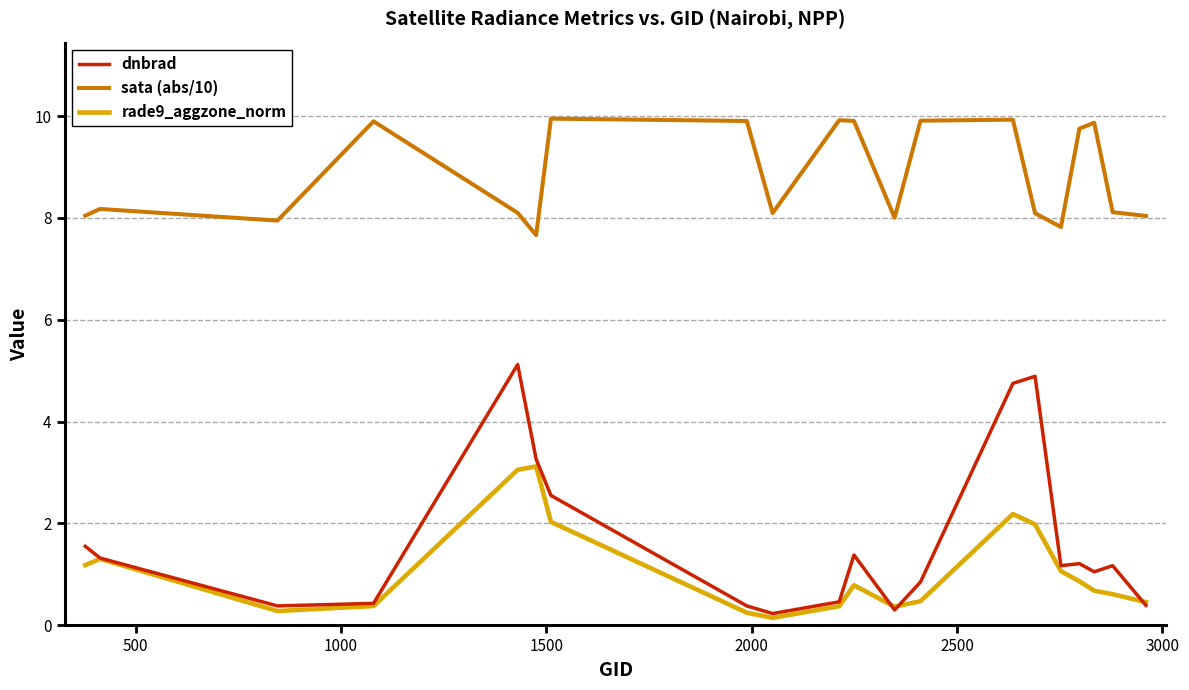

Which series has the largest total across all categories?

sata (abs/10)